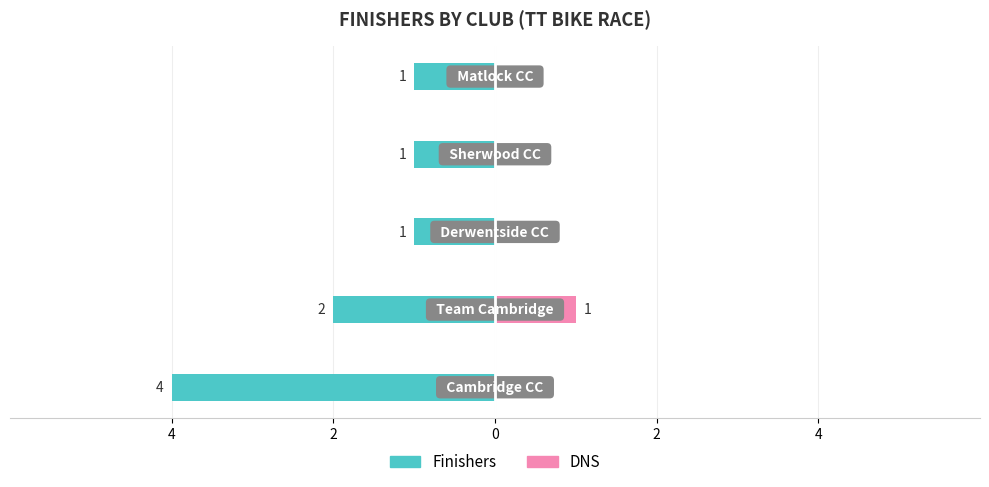

Which series has the largest range (max minus min)?

Finishers